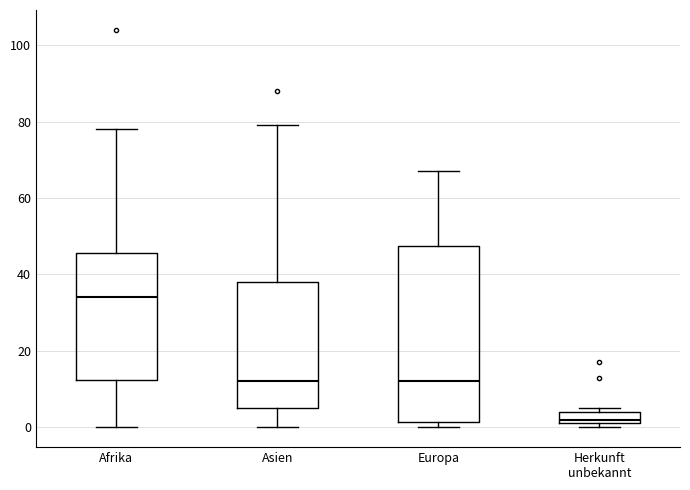

Which box's median line is the highest?

Afrika